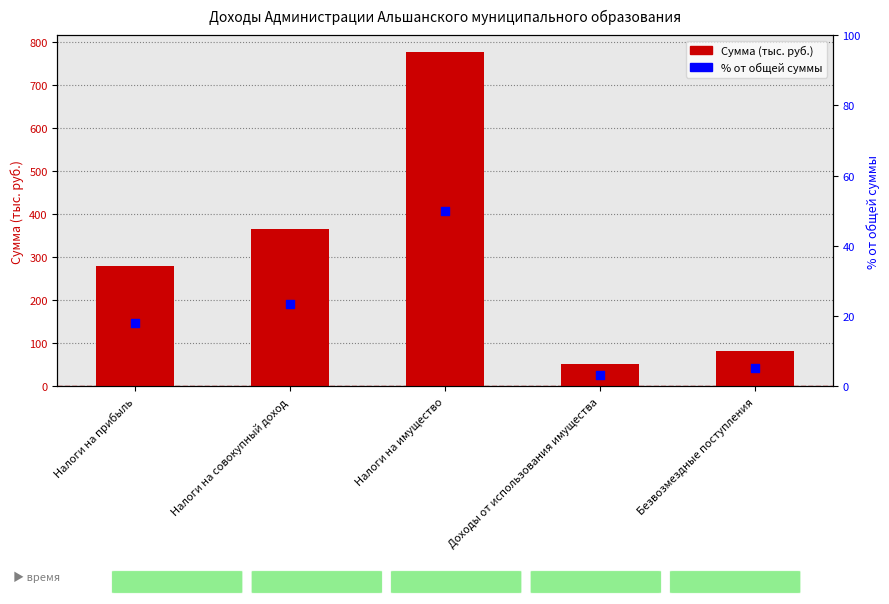

Which series reaches the maximum Y coordinate?

Сумма (тыс. руб.)